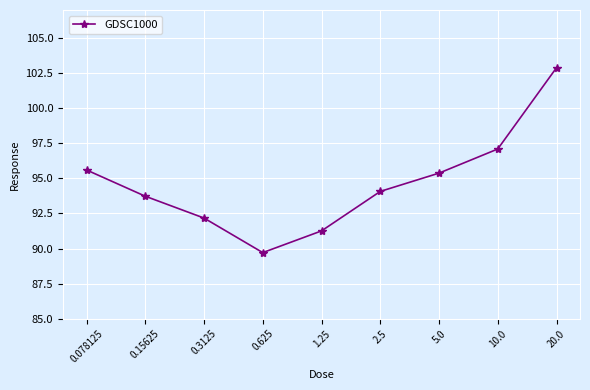

At which label does the data first exceed 94?

0.078125